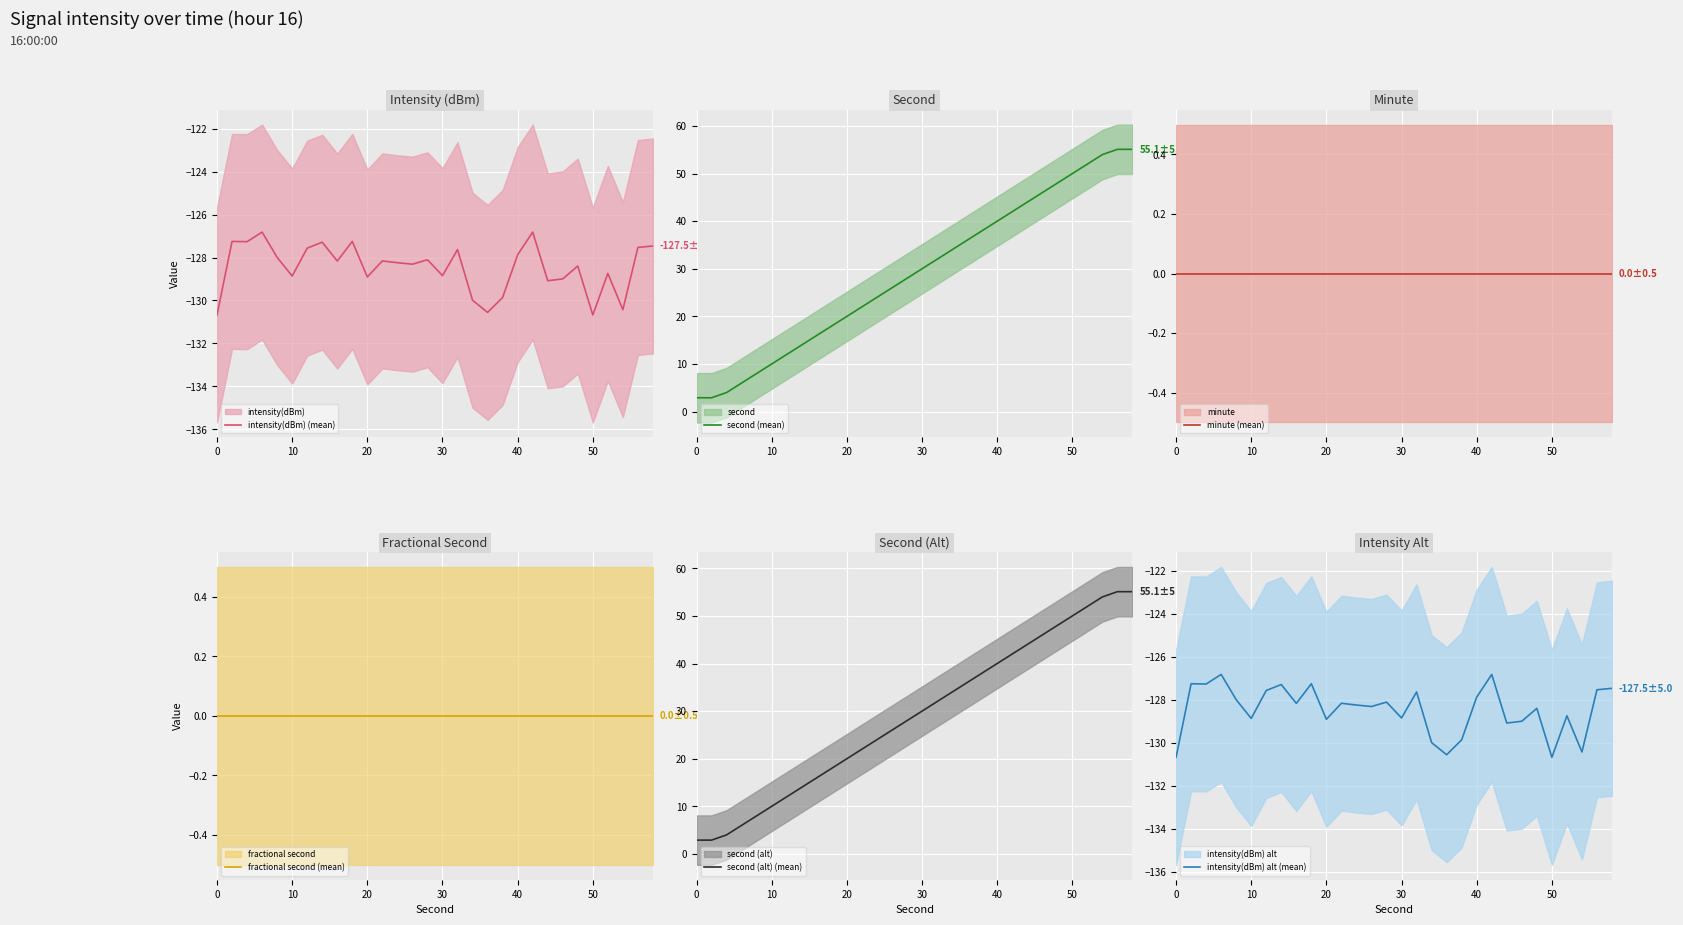

Which series has the widest spread of values?

second (mean)